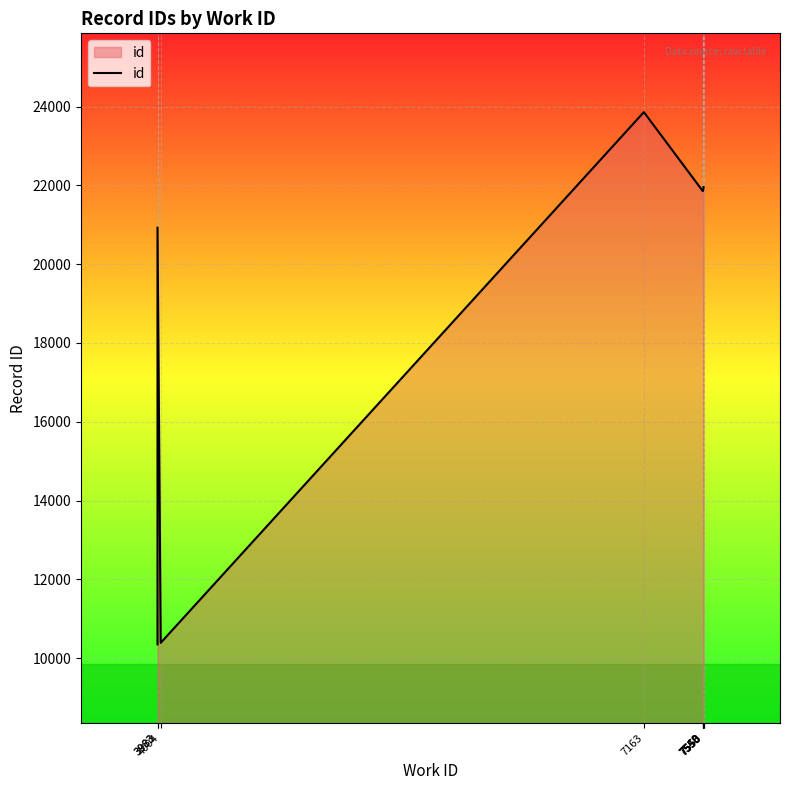

What is the sum of all values?

196895